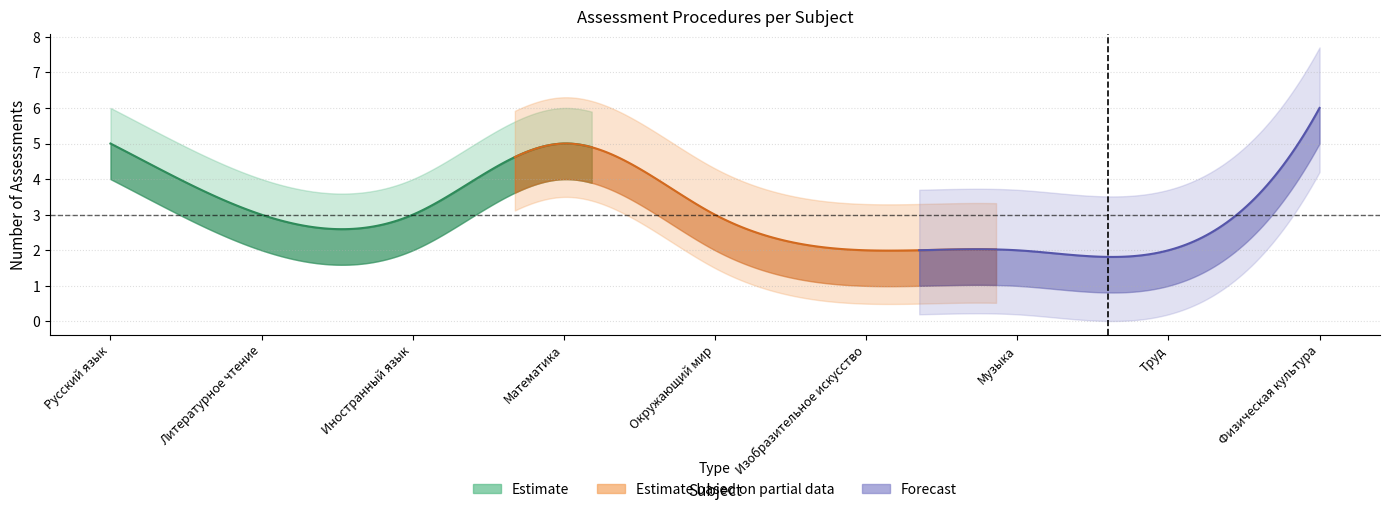

What position from the right is Изобразительное искусство?

4